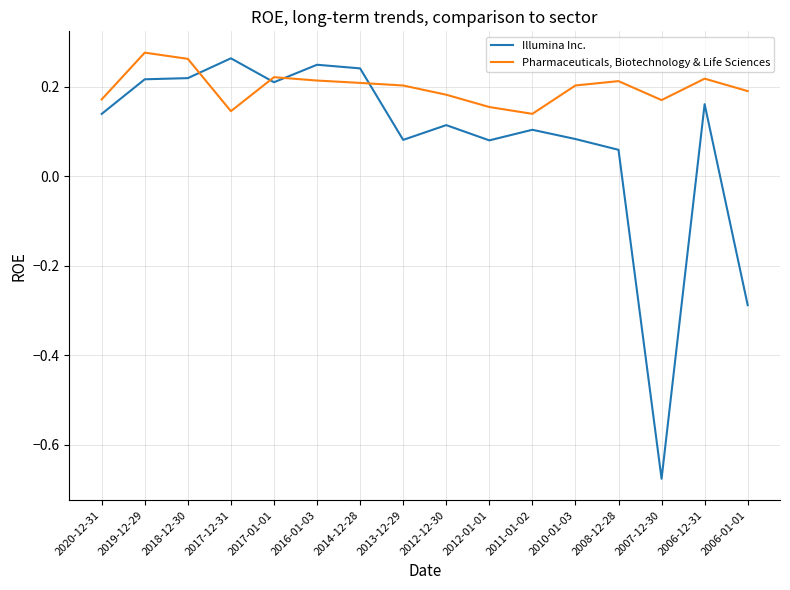

Between 2016-01-03 and 2008-12-28, which series saw the biggest shift?

Illumina Inc.